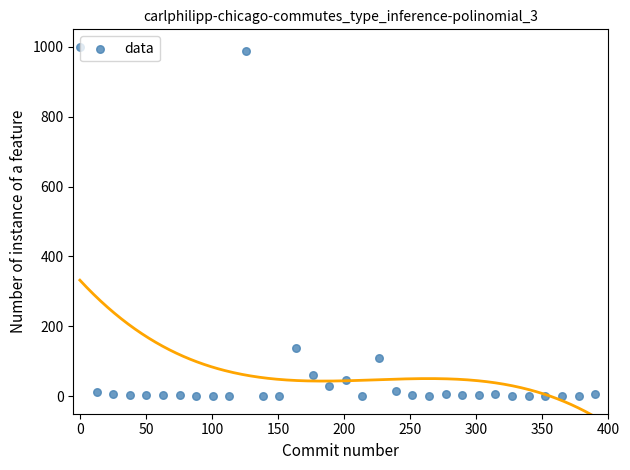

What Y value in the scatter plot is closest to 500?

137.9